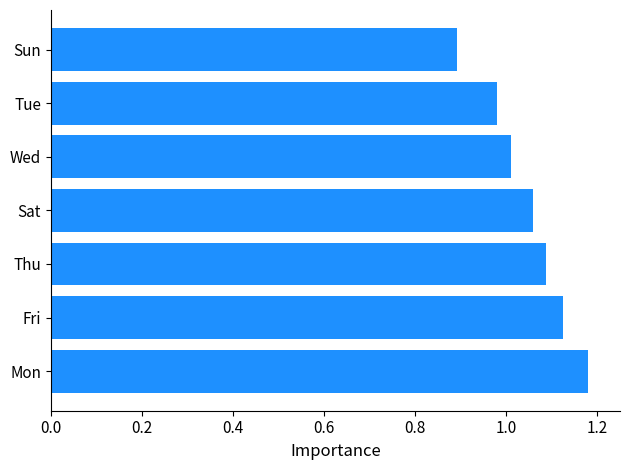

Is it true that the value at Sun is 0.9?

True